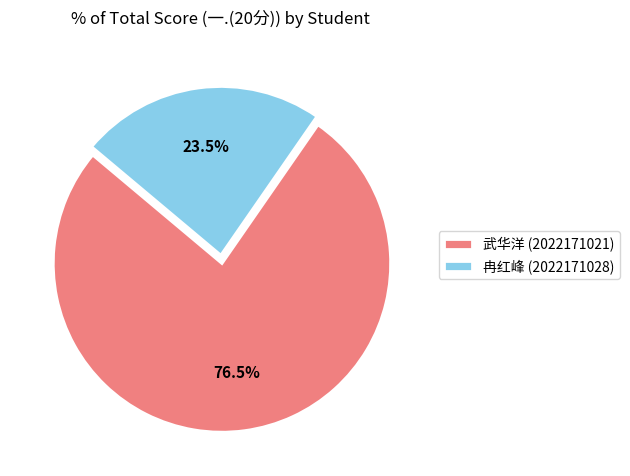

To the nearest percent, what is the difference between the 武华洋 (2022171021) and 冉红峰 (2022171028) slice percentages?

53%